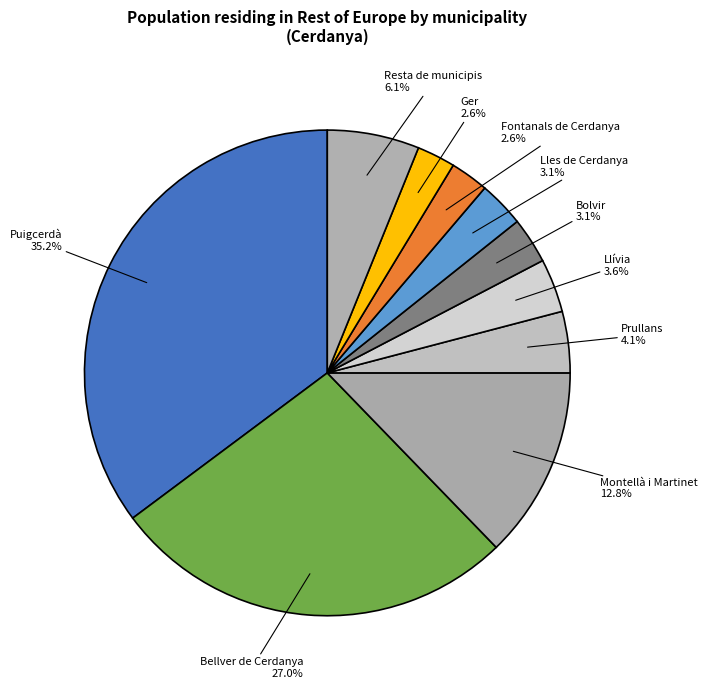

What is the largest slice in the pie chart?

Puigcerdà